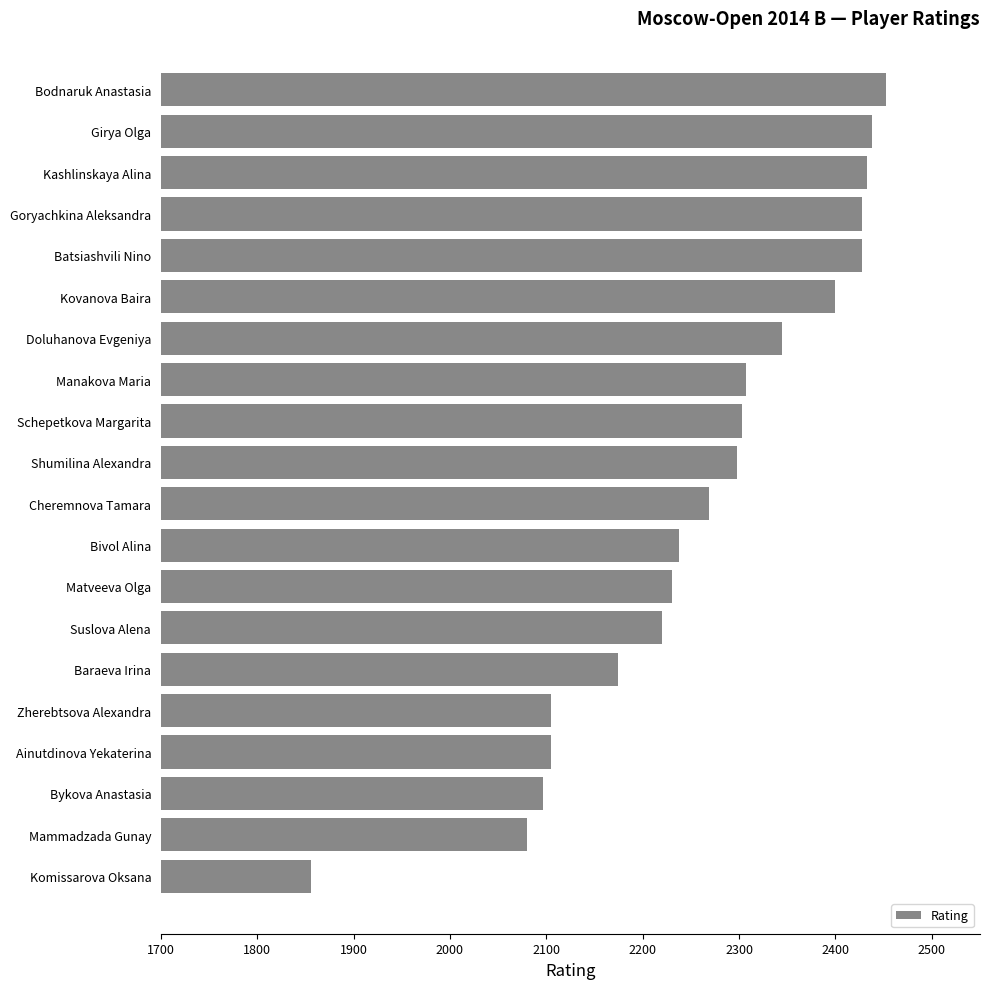

What is the ratio of the value at Baraeva Irina to the value at Komissarova Oksana?

1.2